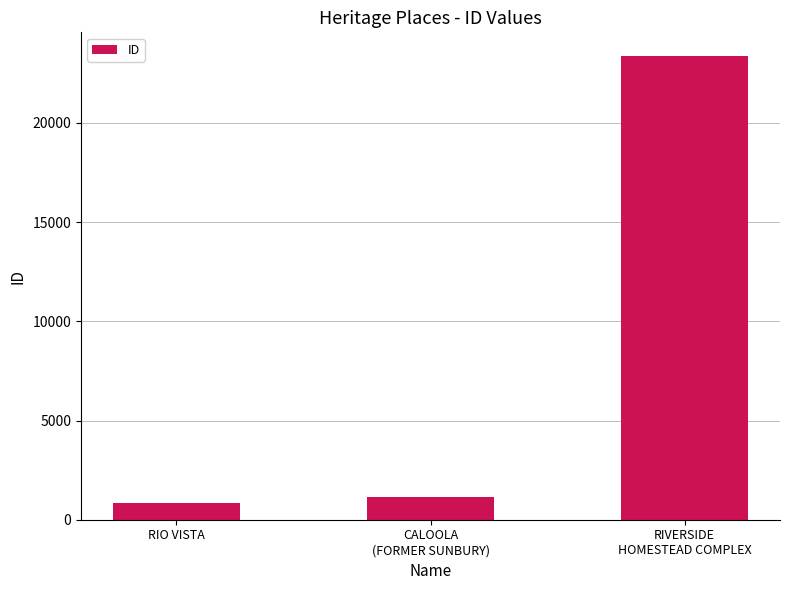

What is the smallest value displayed?

843